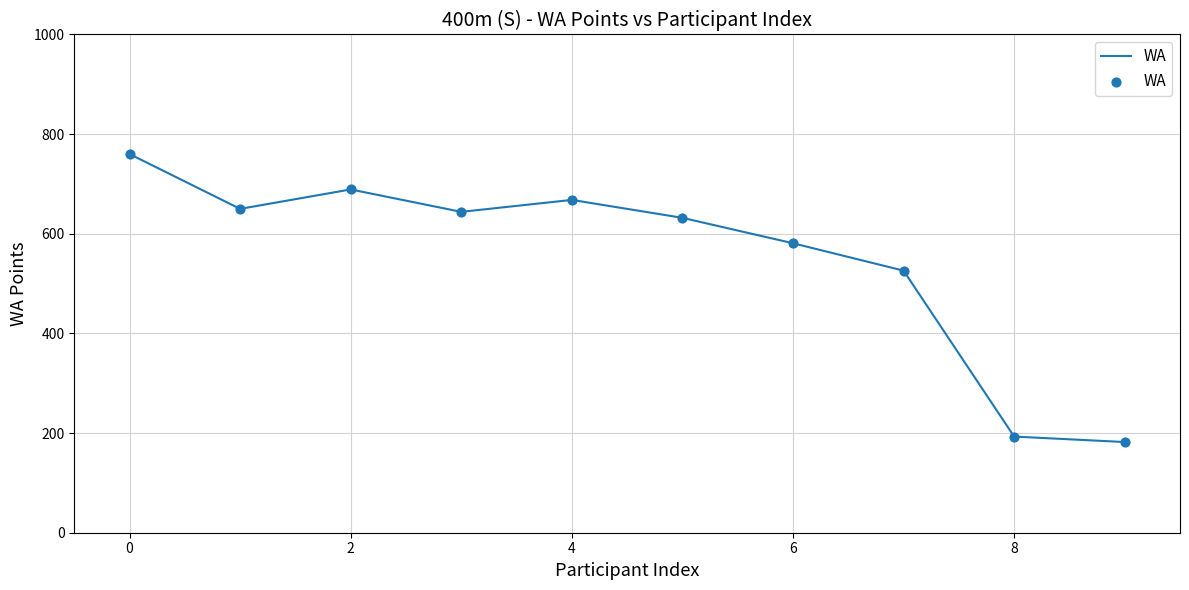

What is the difference between the maximum and minimum values?

578